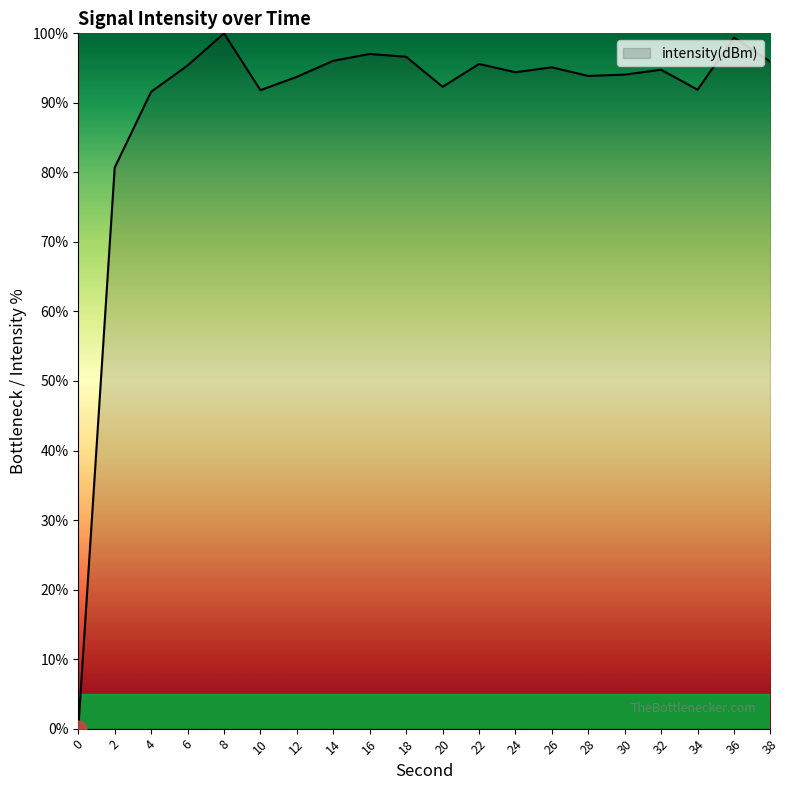

At which category does the data reach its first local peak?

8